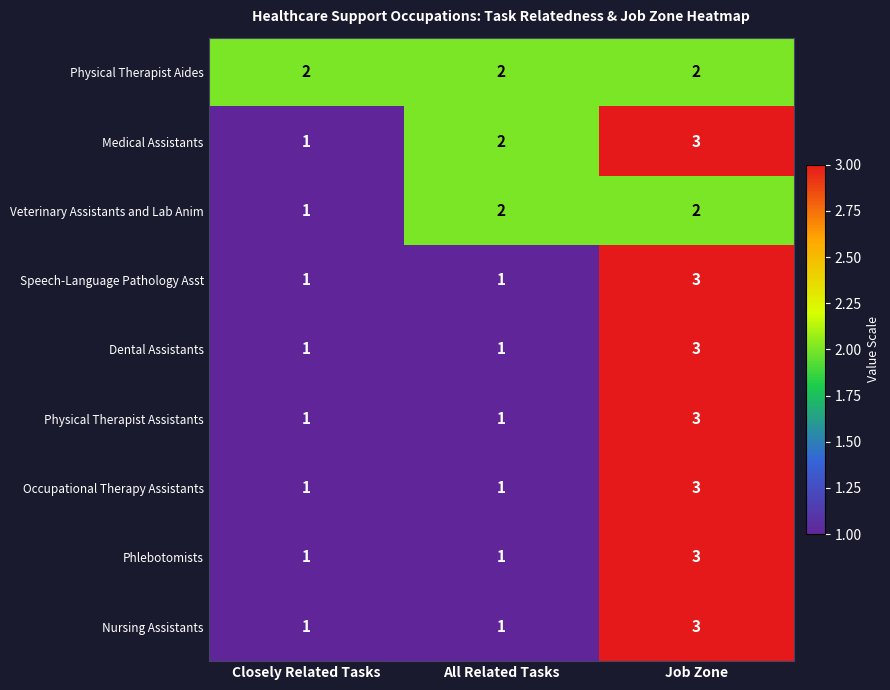

Count the number of data series in this chart.

9